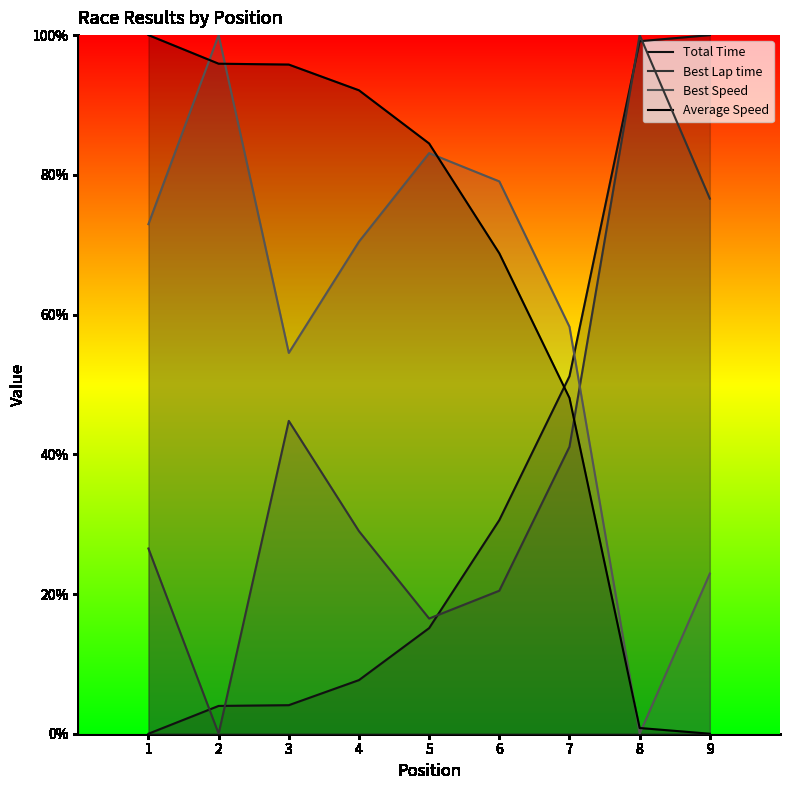

Which series has the widest spread of values?

Total Time